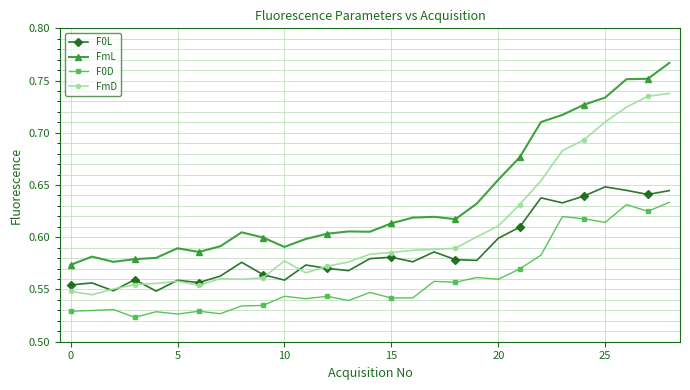

What are all the series names shown in the legend?

F0L, FmL, F0D, FmD